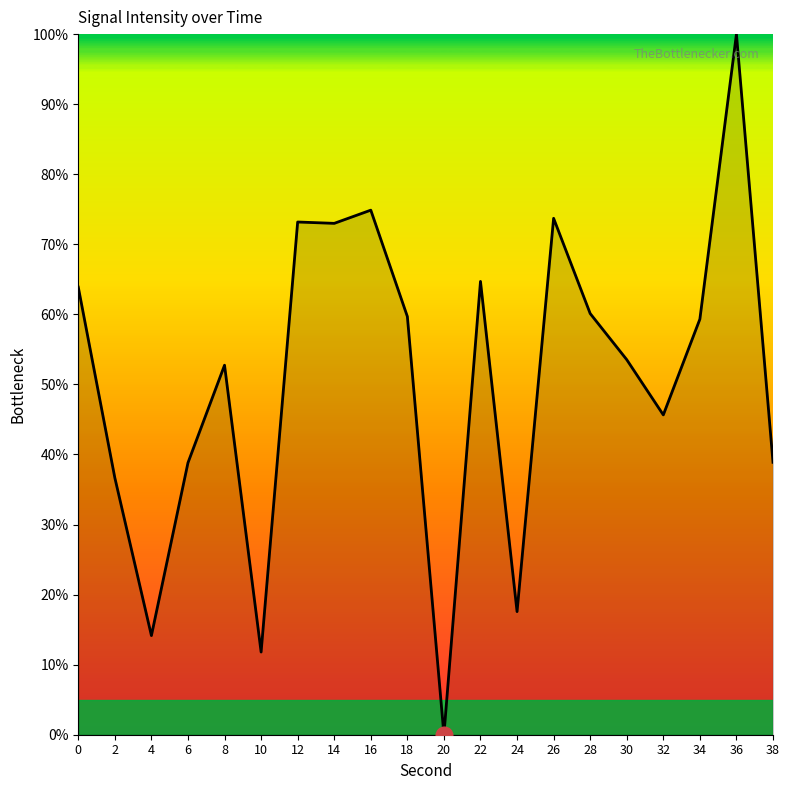

How many lines are shown in the chart?

1